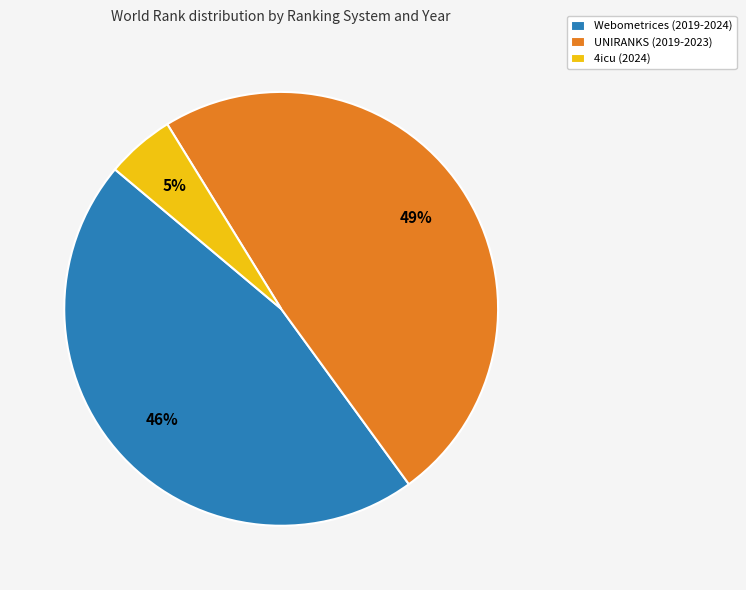

Rank the categories by value from lowest to highest.

4icu (2024), Webometrices (2019-2024), UNIRANKS (2019-2023)